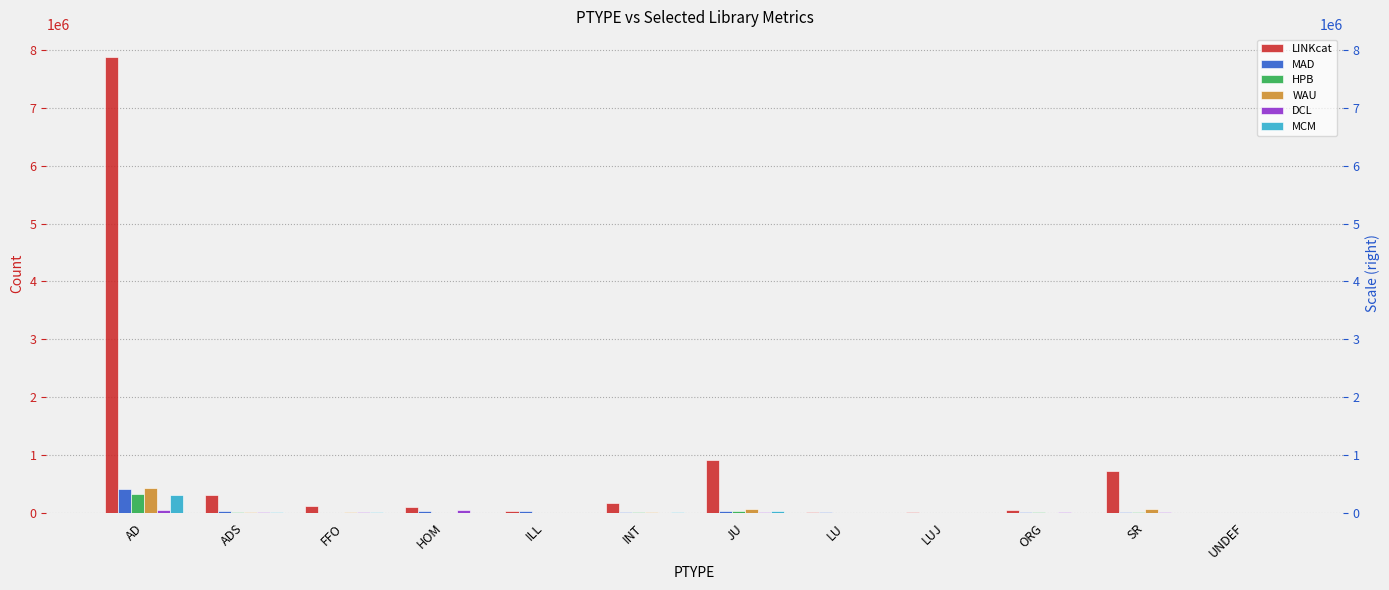

How many bars are there in each group?

6